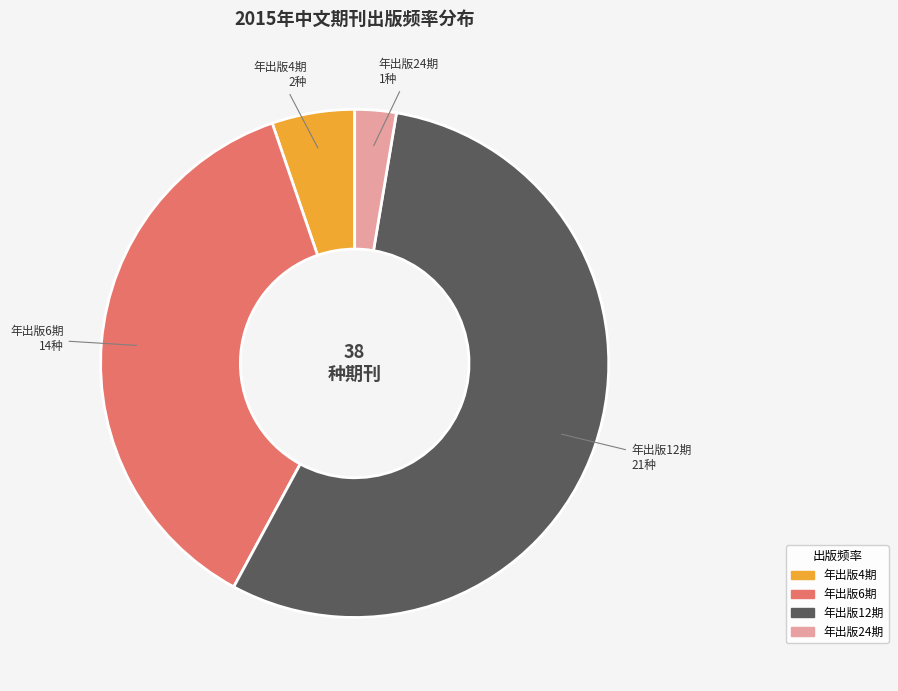

How many slices are in this pie chart?

4